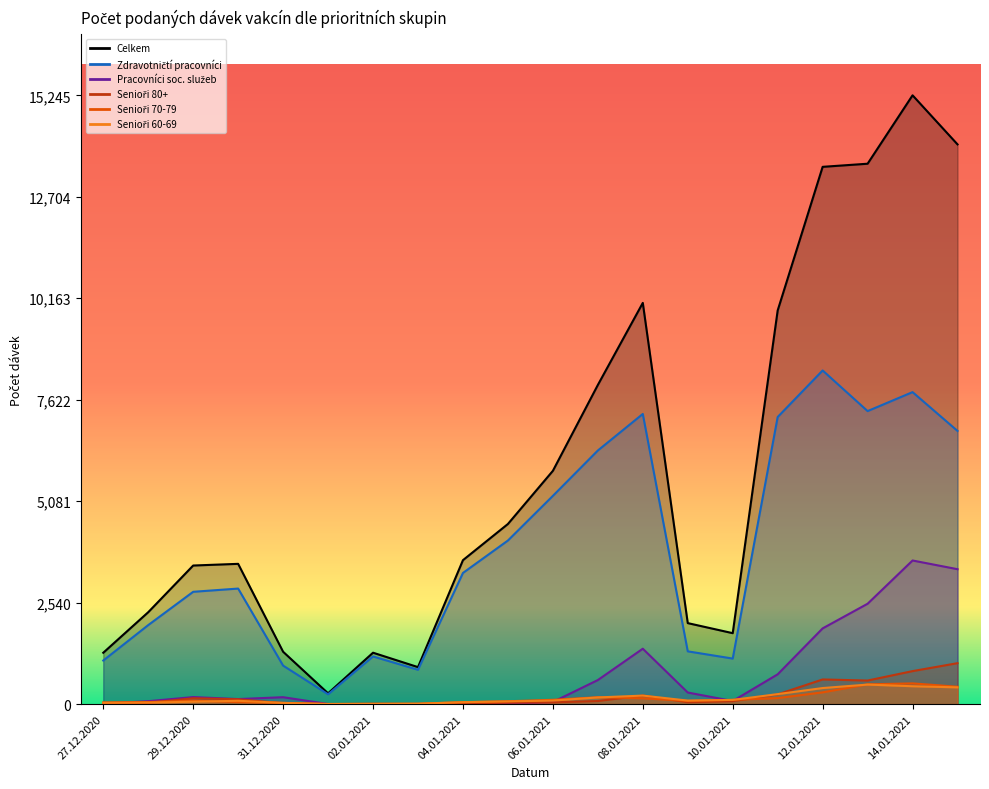

Reading left to right, what are all the values shown in this chart?

Celkem: 1287	2302	3471	3513	1312	271	1288	927	3605	4511	5842	7992	10047	2029	1777	9858	13454	13532	15245	14016
Senioři 60-69: 33	38	61	84	31	4	6	11	49	69	89	168	214	89	106	251	403	490	448	420
Senioři 70-79: 44	53	87	52	32	4	8	10	49	72	109	173	147	80	108	152	295	496	520	436
Senioři 80+: 15	34	147	122	23	1	8	3	20	36	45	78	216	48	74	245	618	591	827	1026
Zdravotničtí pracovníci: 1092	1979	2813	2894	965	247	1194	860	3285	4097	5215	6351	7266	1322	1141	7190	8355	7338	7813	6841
Pracovníci soc. služeb: 11	74	177	127	174	3	0	3	4	11	54	603	1388	291	78	747	1897	2514	3597	3379